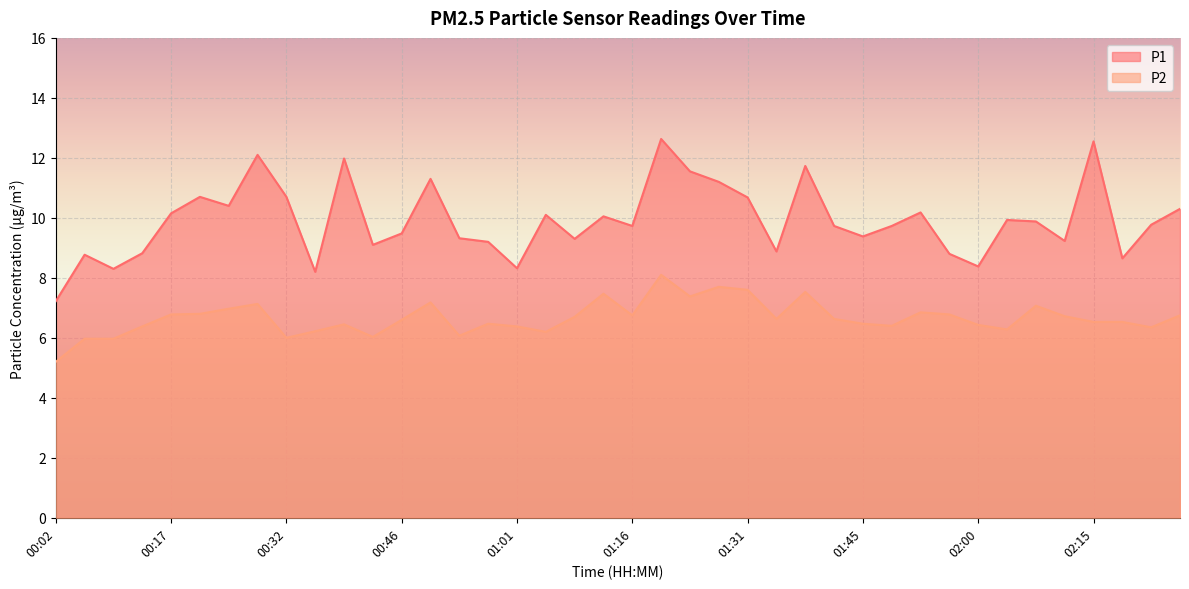

How many data points in P1 are above 9?

30